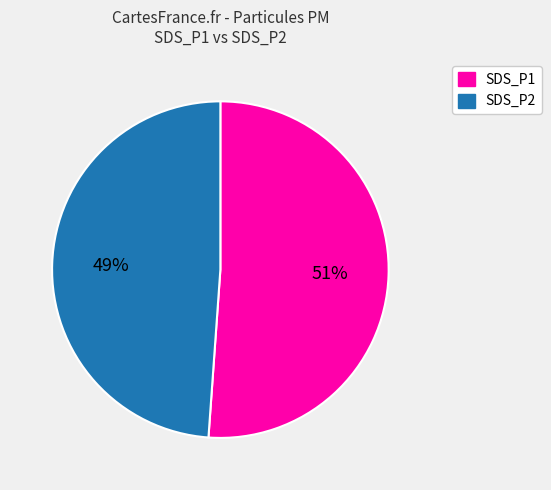

Which category has the biggest portion of the pie?

SDS_P1